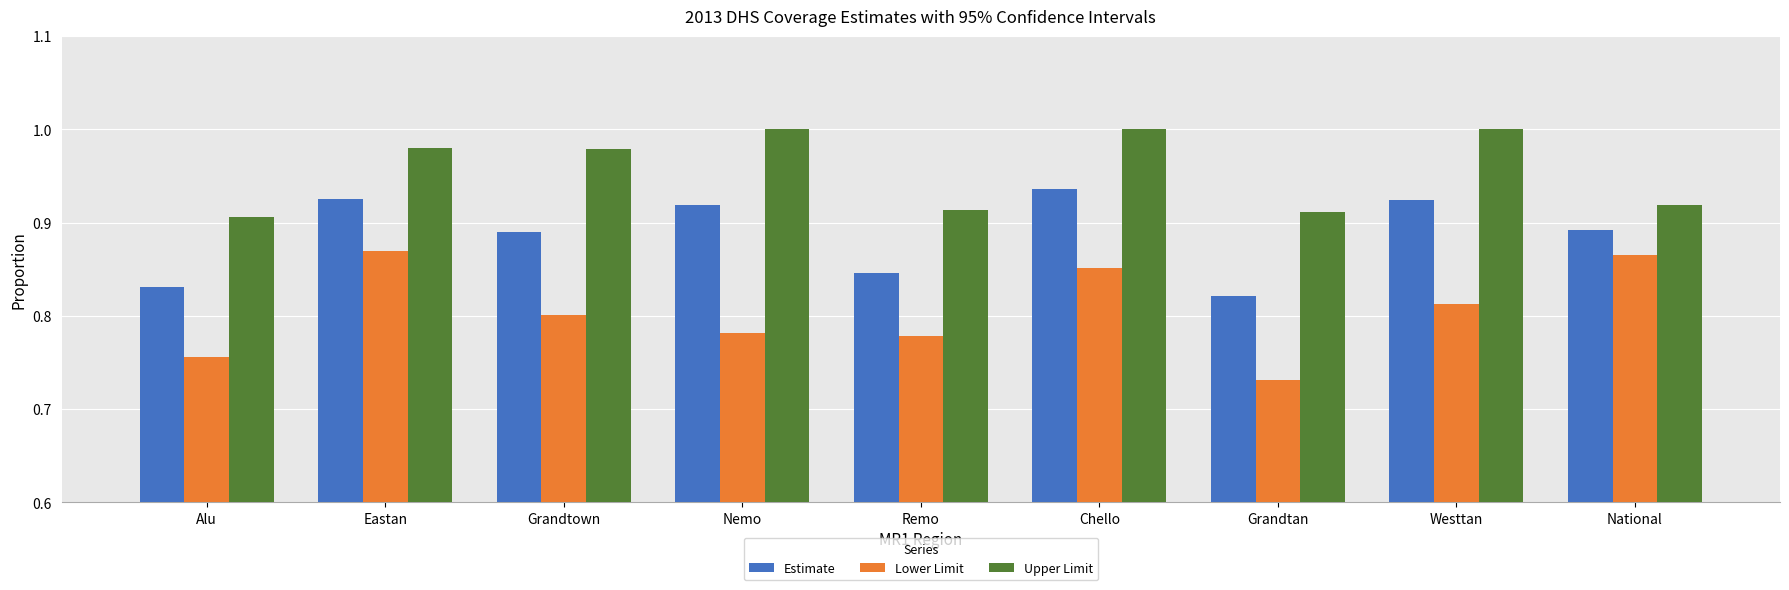

Are the bars grouped side by side (vs. stacked)?

Yes